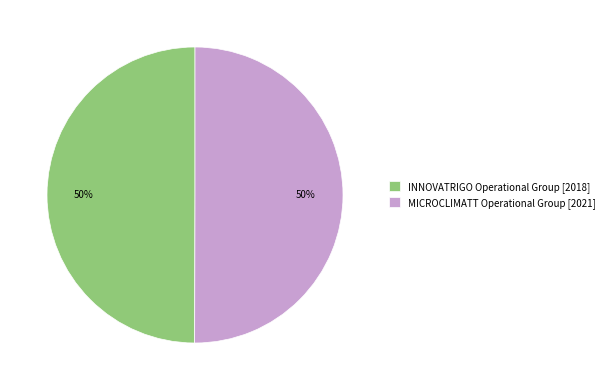

Combined, do INNOVATRIGO Operational Group [2018] and MICROCLIMATT Operational Group [2021] account for over 50%?

Yes